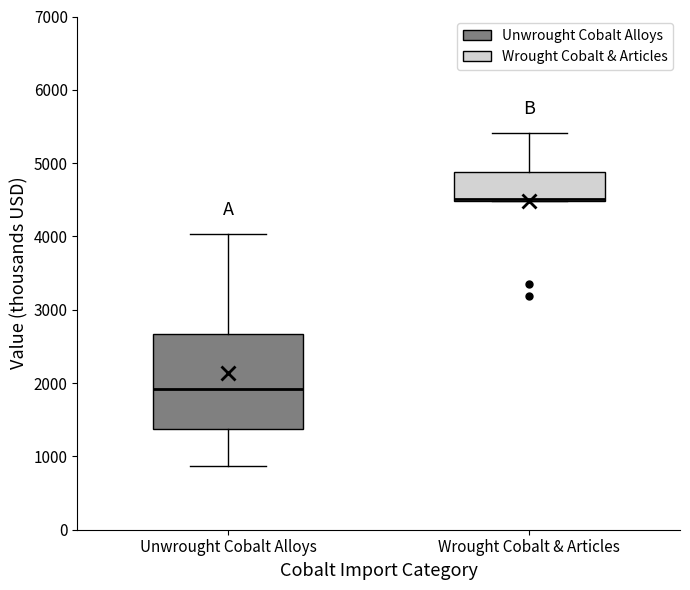

Reading left to right, read every box against the y-axis: the position of its median line, the range the box covers, and the ends of its whiskers. The values are not printed on the chart, so give them approximately, as read against the axis.

Unwrought Cobalt Alloys: median 1900, box 1400 to 2700, whiskers 900 to 4000
Wrought Cobalt & Articles: median 4500, box 4500 to 4900, whiskers 4500 to 5400